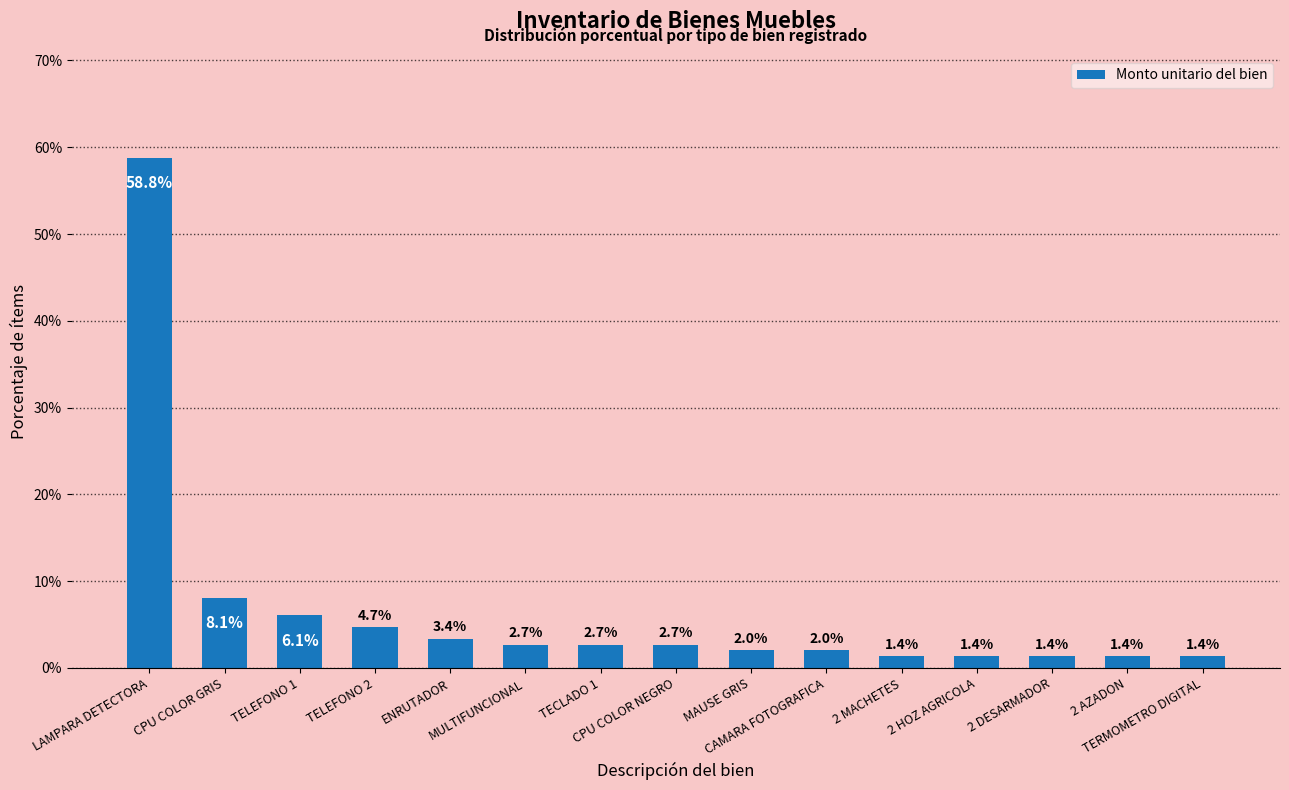

What is the greatest value displayed?

58.8